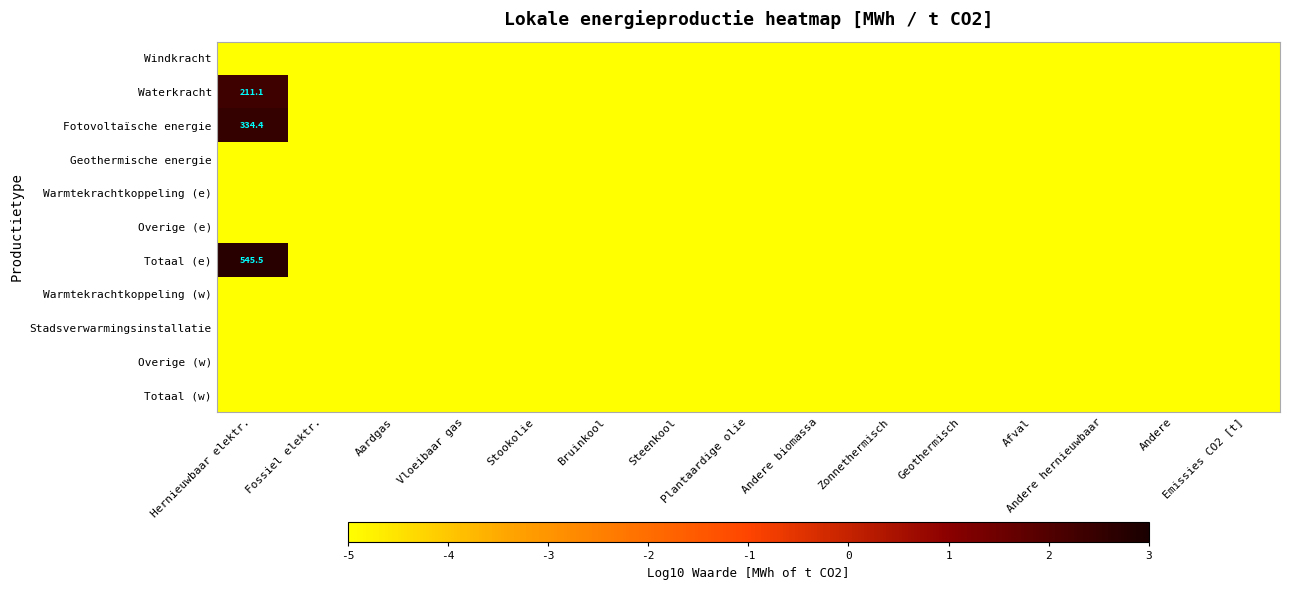

True or false: Waterkracht has a value of -1.3 at Zonnethermisch.

False